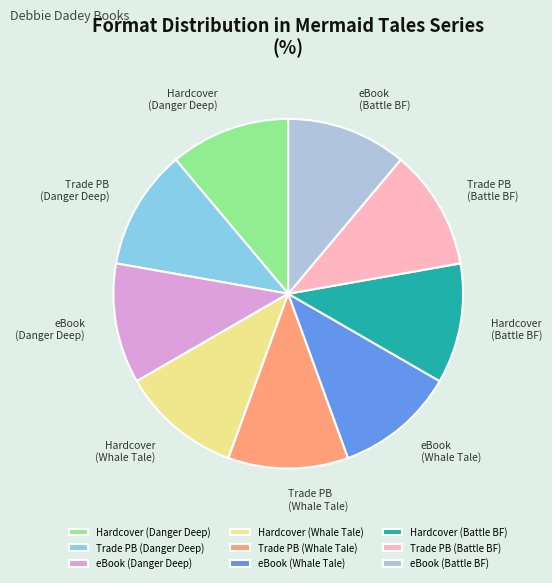

Is there a majority slice in this chart?

No